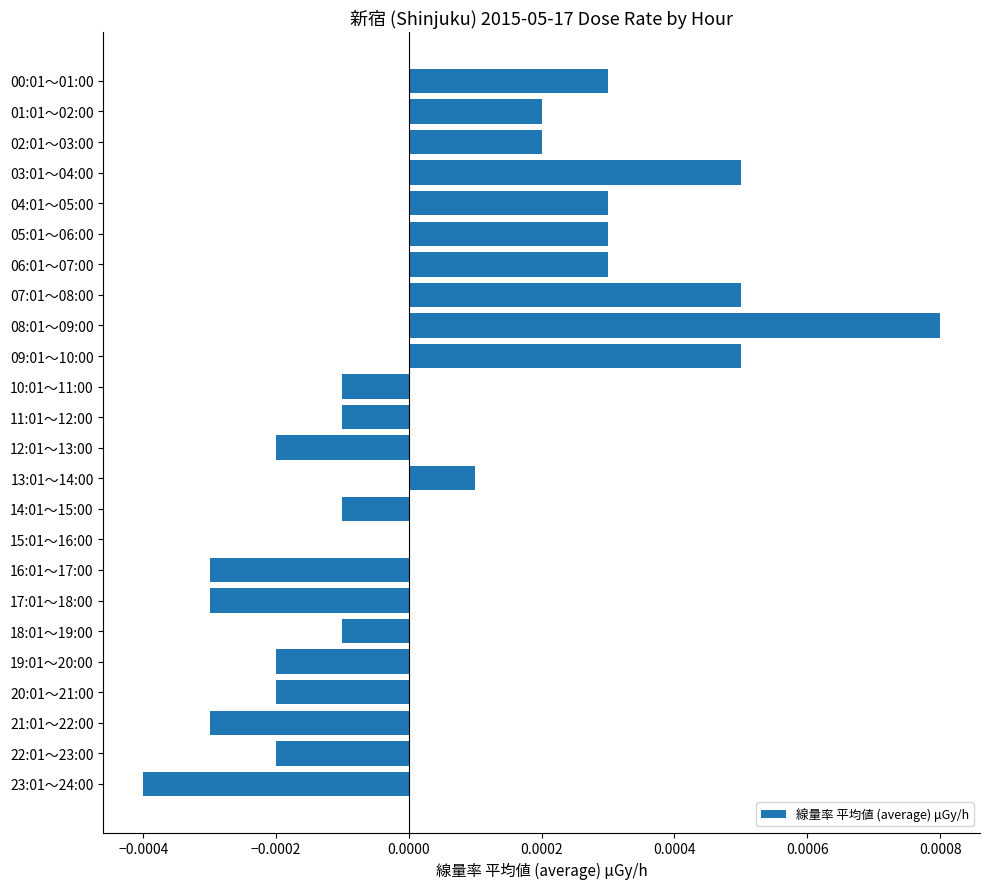

Is it true that the value at 02:01～03:00 is 0.0?

True